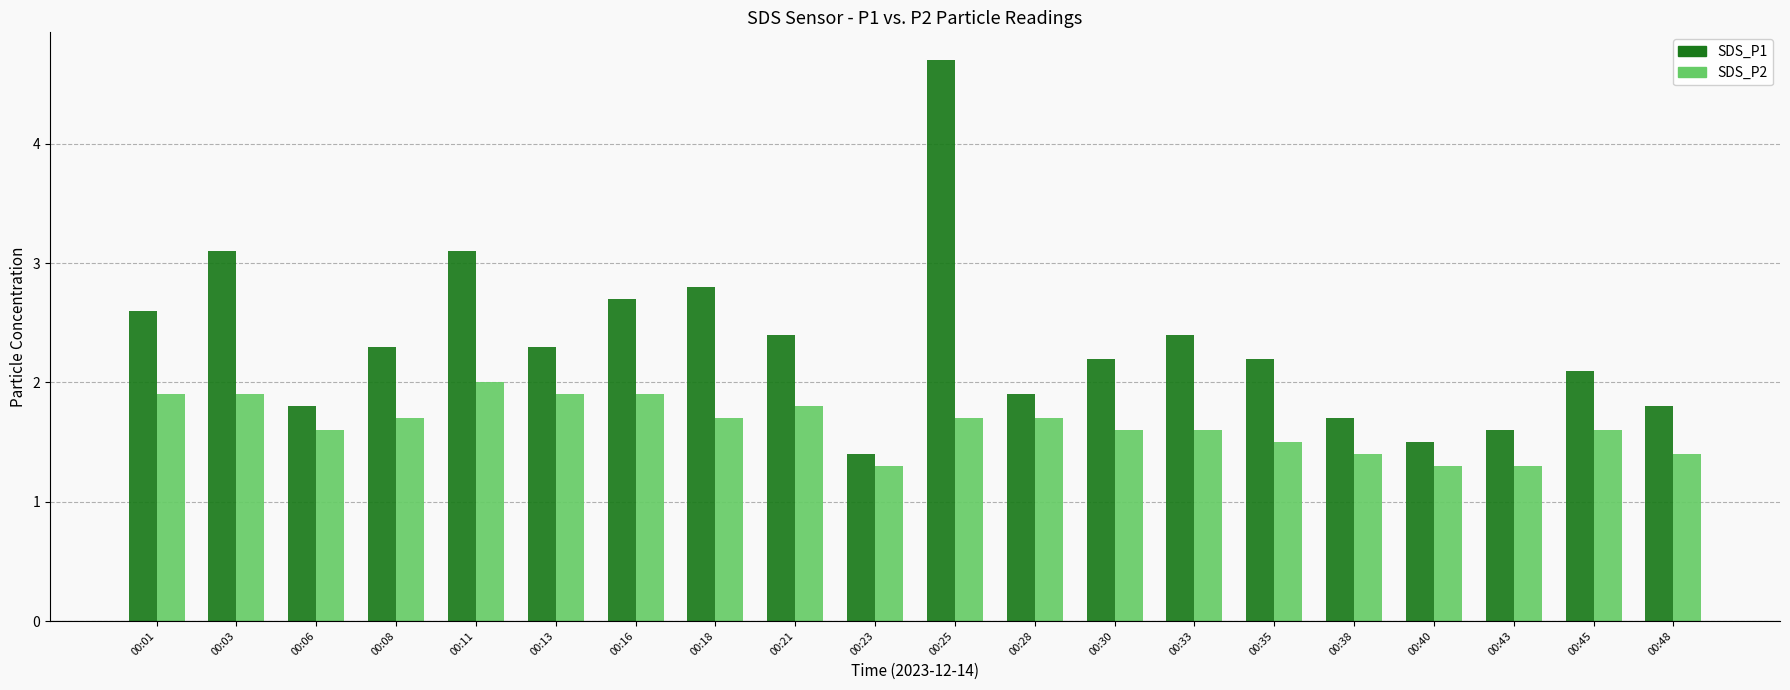

The value of SDS_P1 at 00:45 is 1.2. True or false?

False